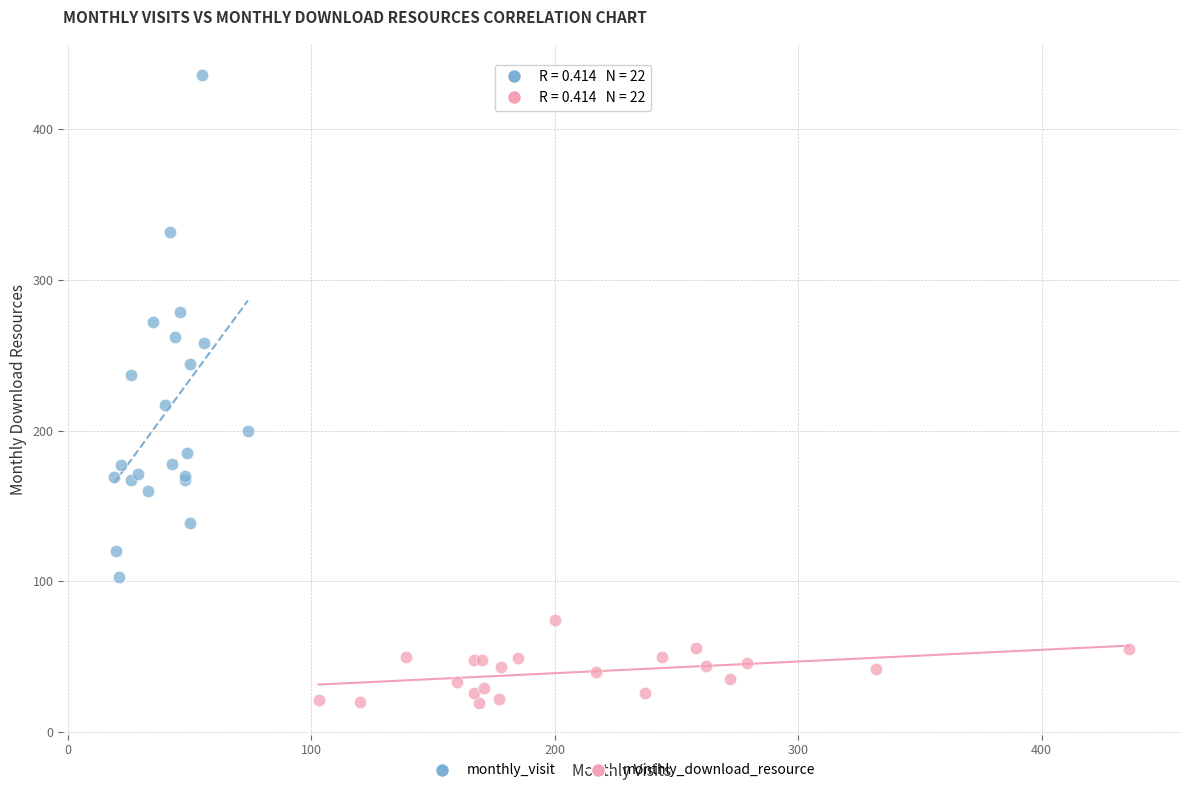

Which series reaches the minimum Y coordinate?

monthly_download_resource